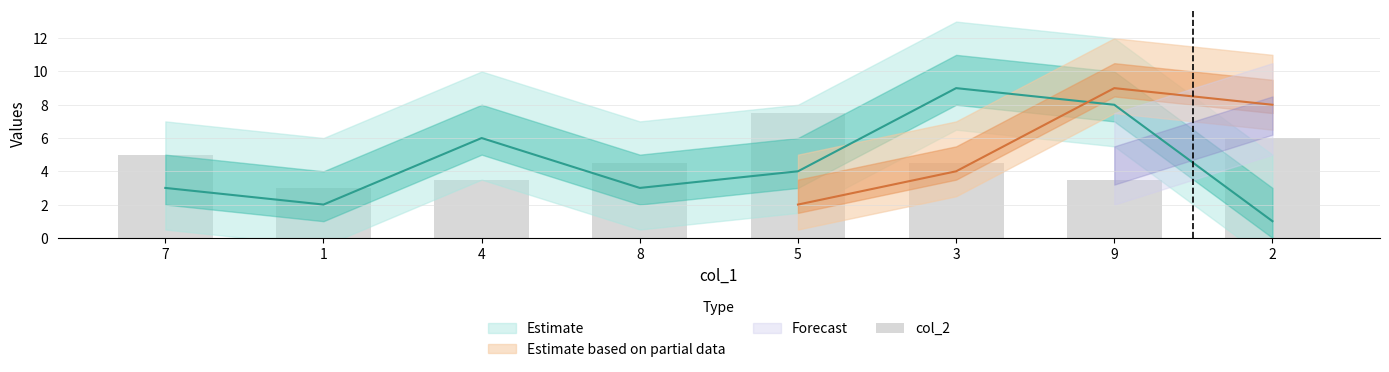

Rank the categories by value from highest to lowest.

5, 2, 7, 8, 3, 4, 9, 1